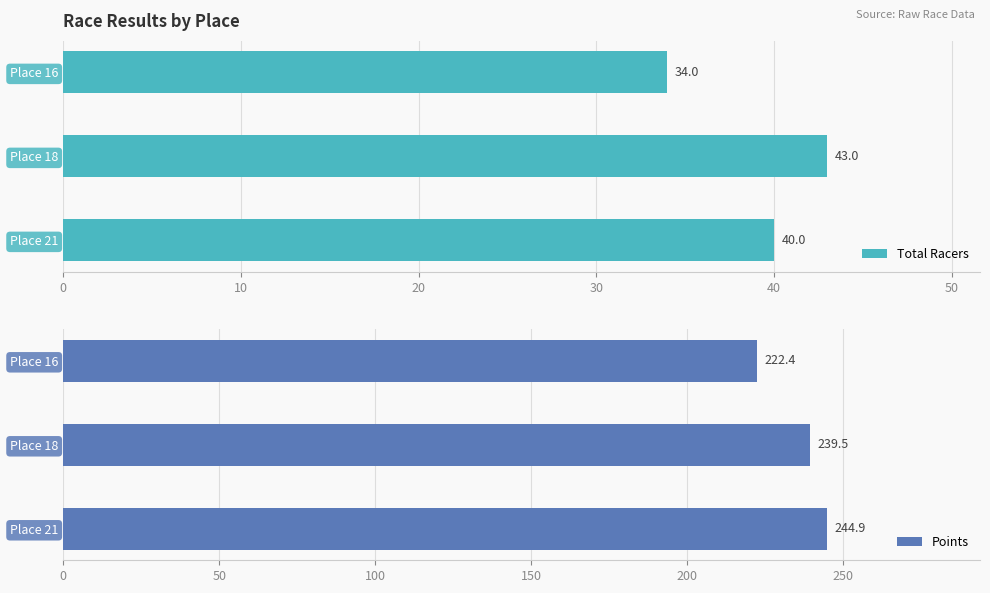

What is the sum of all Total Racers values?

117